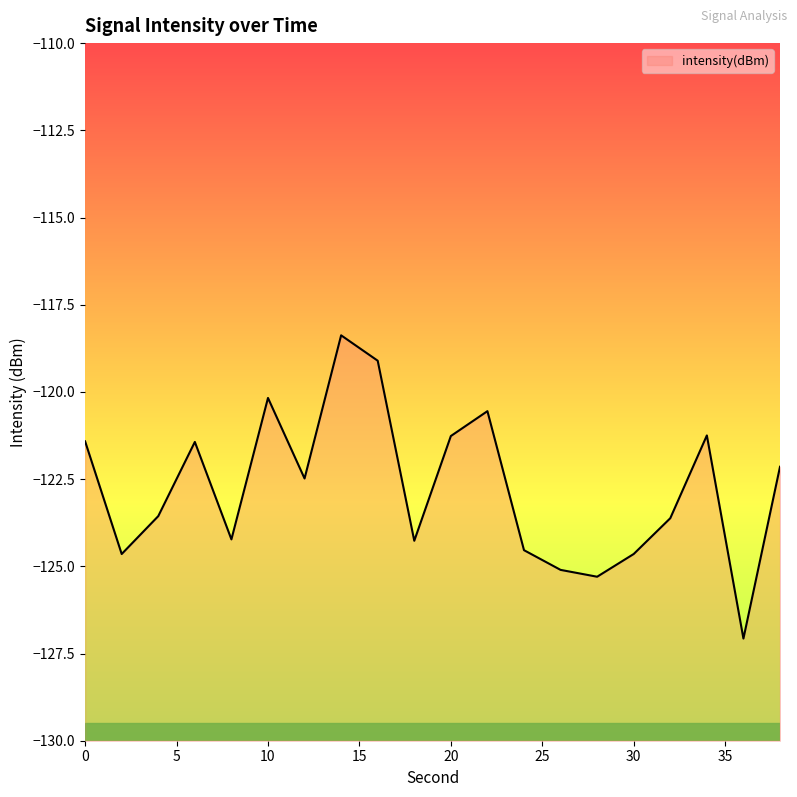

At which category does the chart reach its minimum across all series?

36